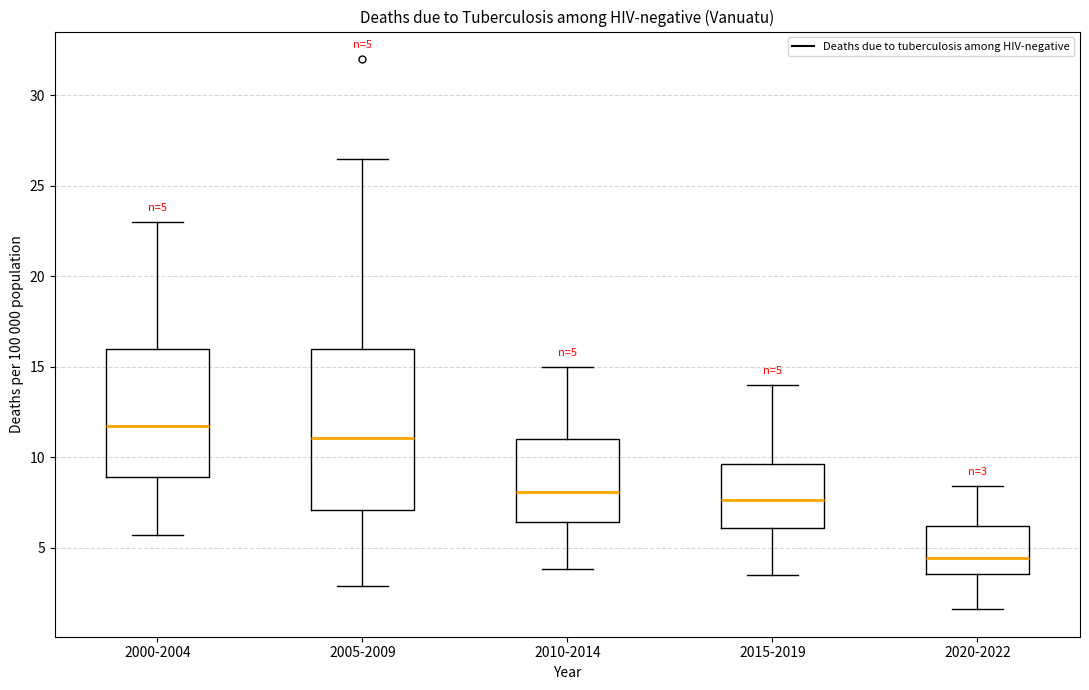

Which box has the highest median line?

2000-2004